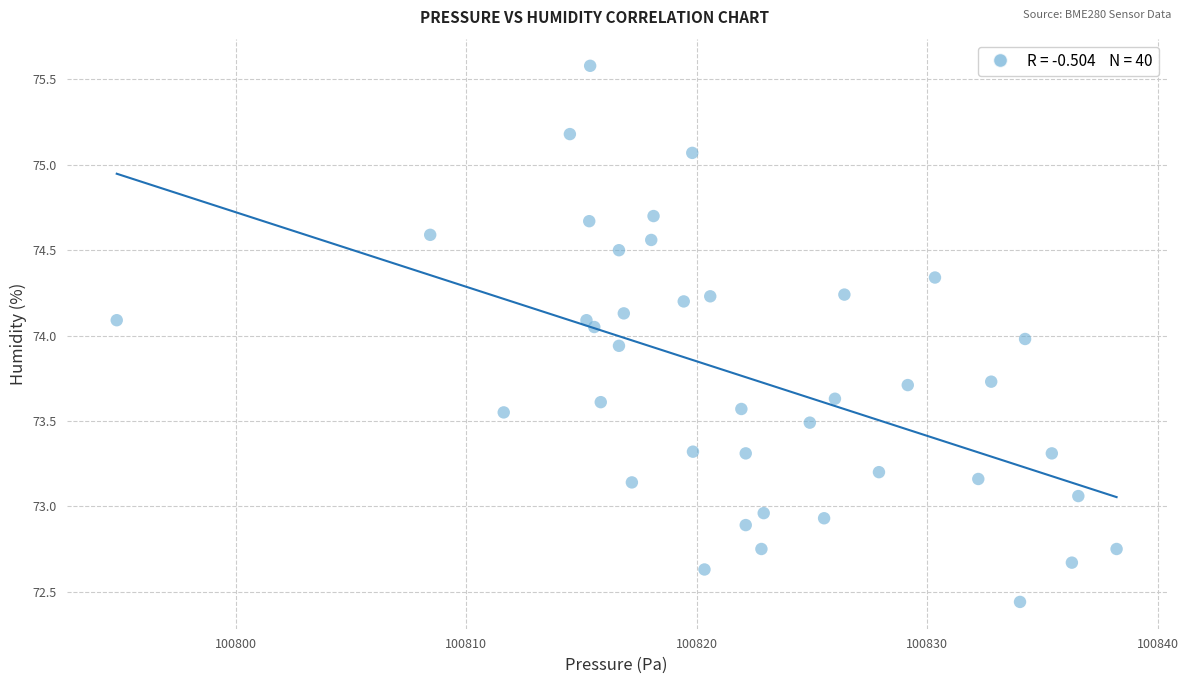

What is the range of X values (max minus min)?

43.4